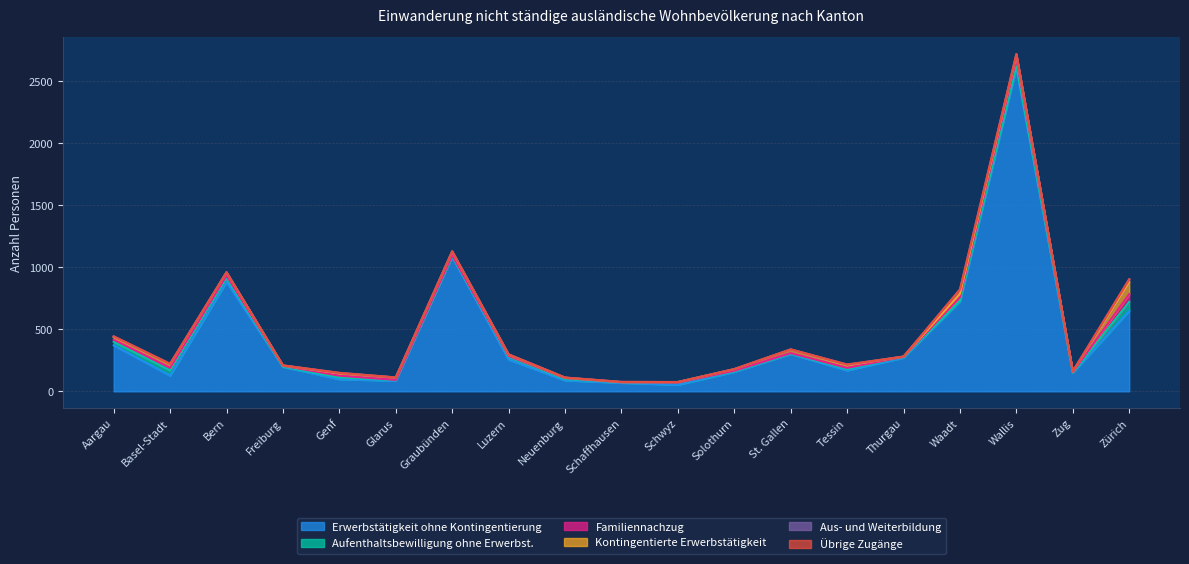

What is the average value of the Aufenthaltsbewilligung ohne Erwerbst. series?

16